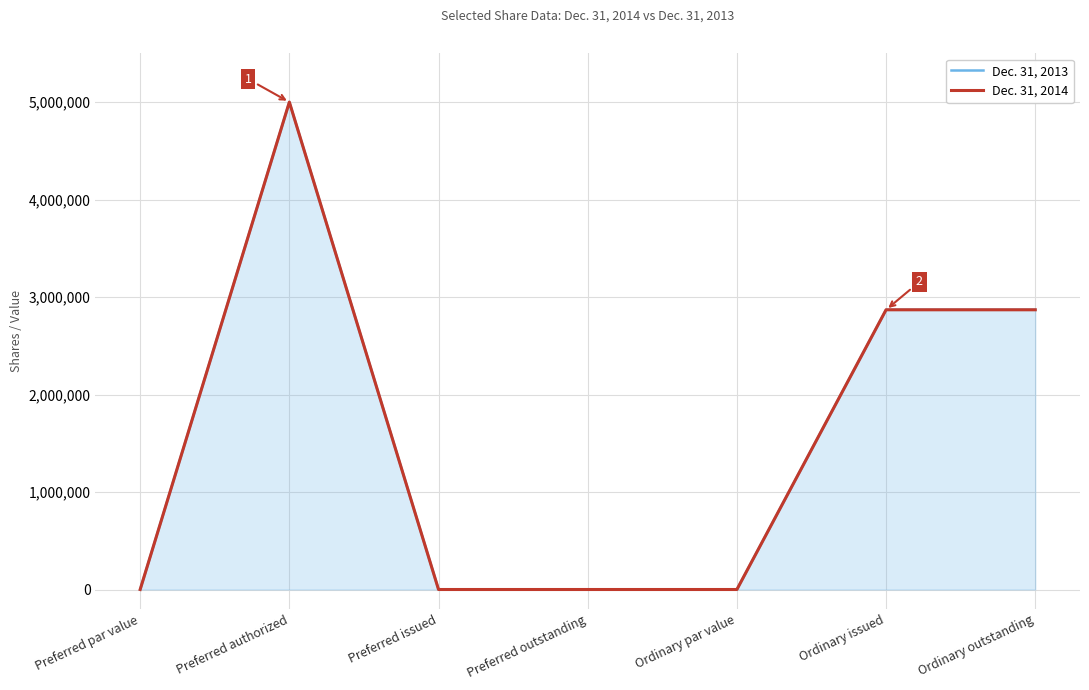

The Dec. 31, 2013 series shows 5026278 at Ordinary outstanding. True or false?

False